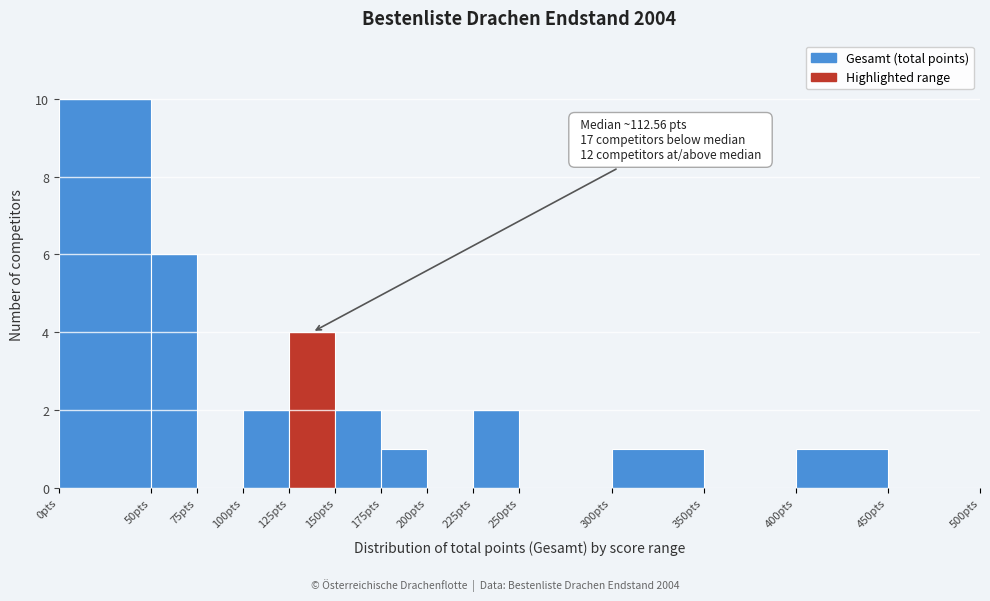

Over which range of the x-axis is the bar tallest?

0 to 50